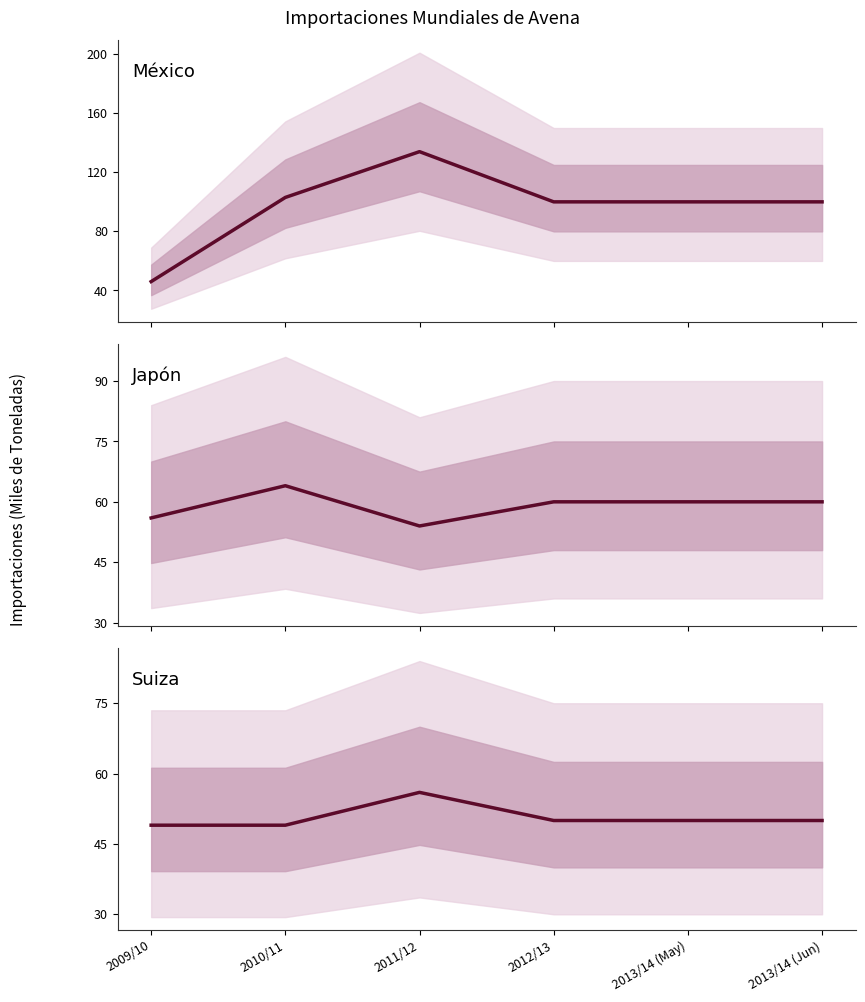

What is the label of the 4th point from the left?

2012/13